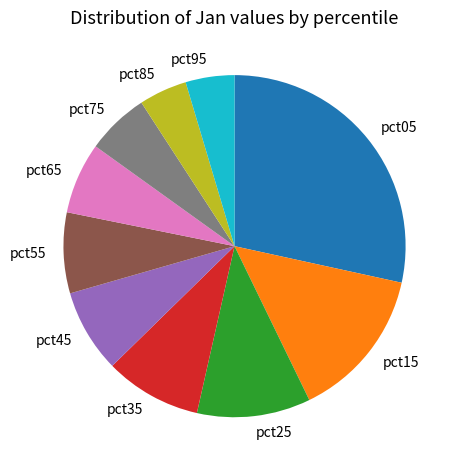

Is the sum of pct15 and pct25 greater than half?

No